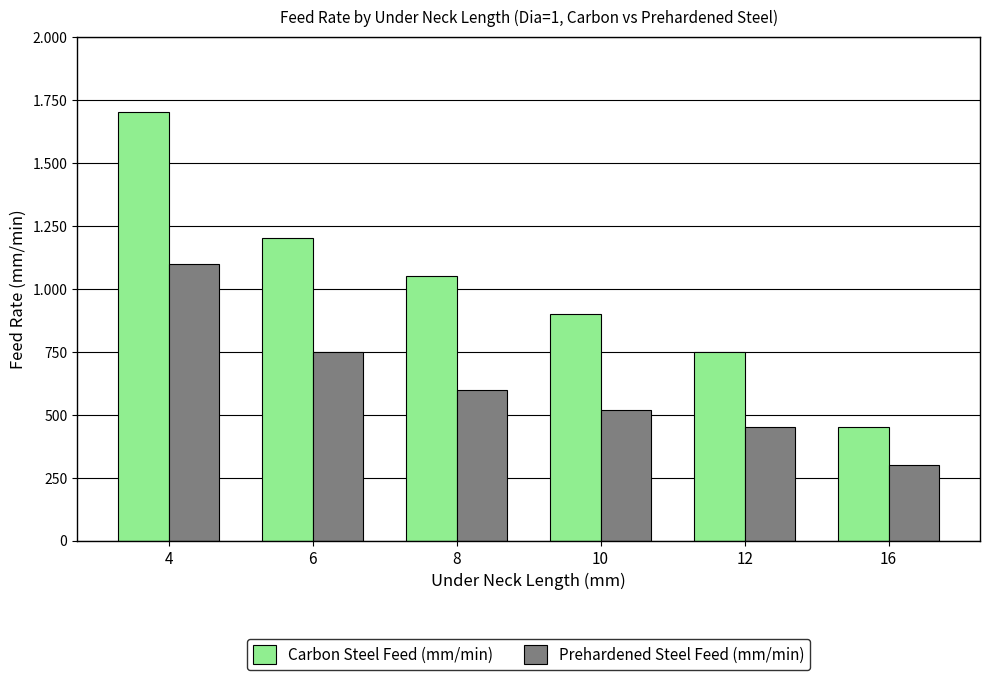

True or false: Prehardened Steel Feed (mm/min) has a value of 194 at 10.

False